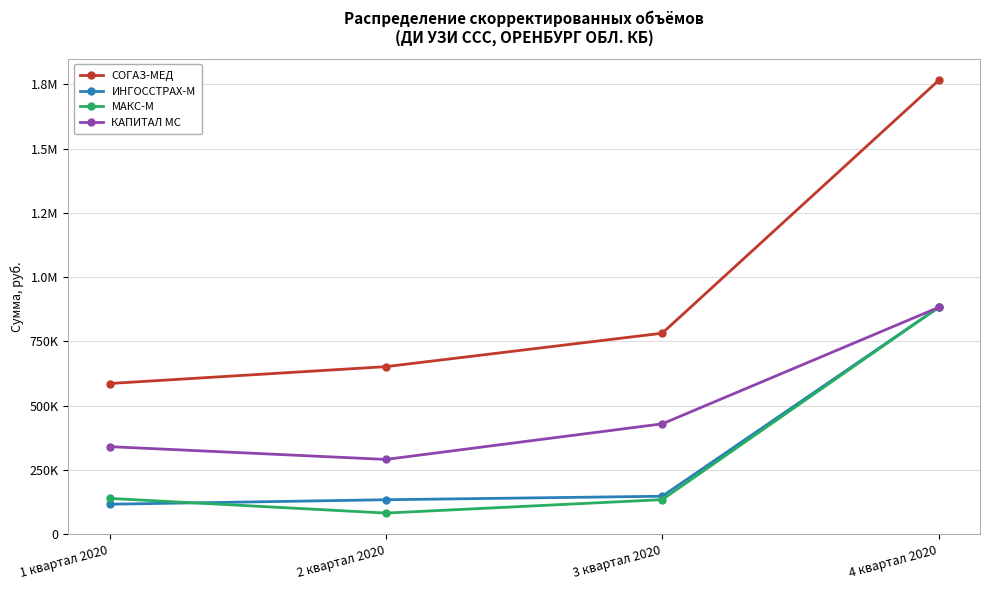

Does the chart have visible grid lines?

Yes